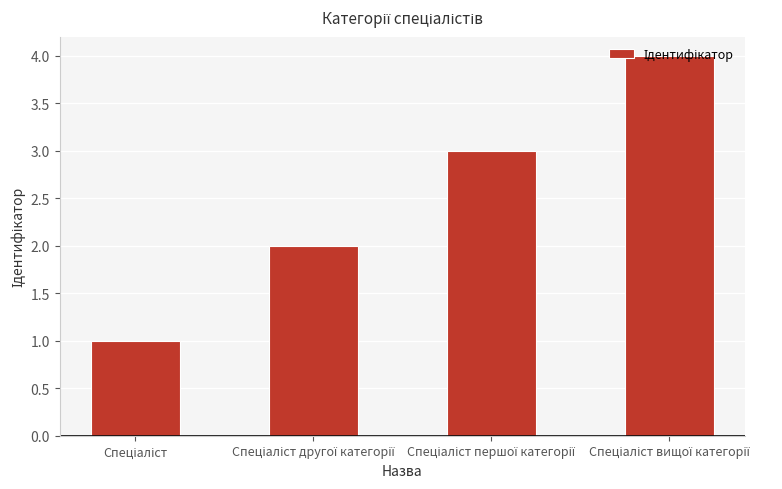

What is the sum of all values?

10